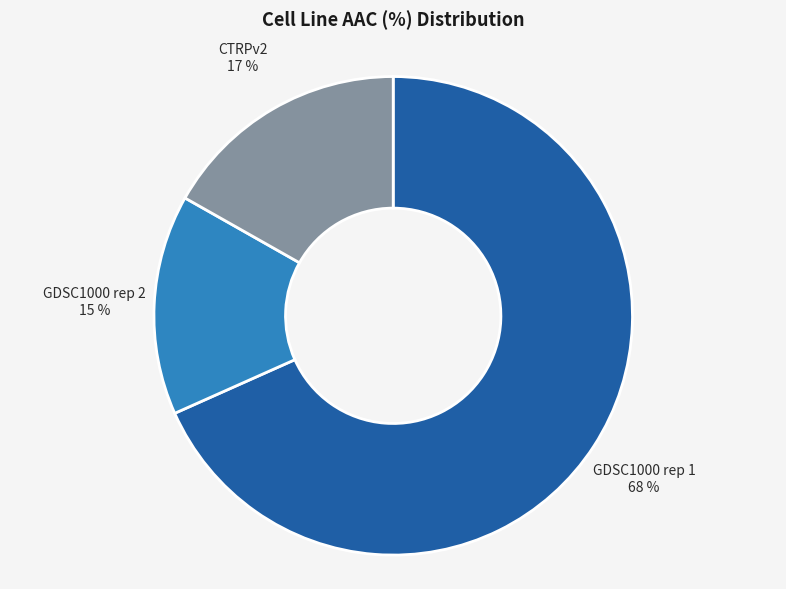

What is the largest slice in the pie chart?

GDSC1000 rep 1